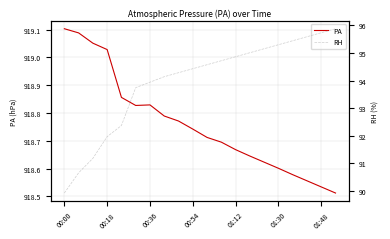

What is the total value across all series at 7?

1012.9